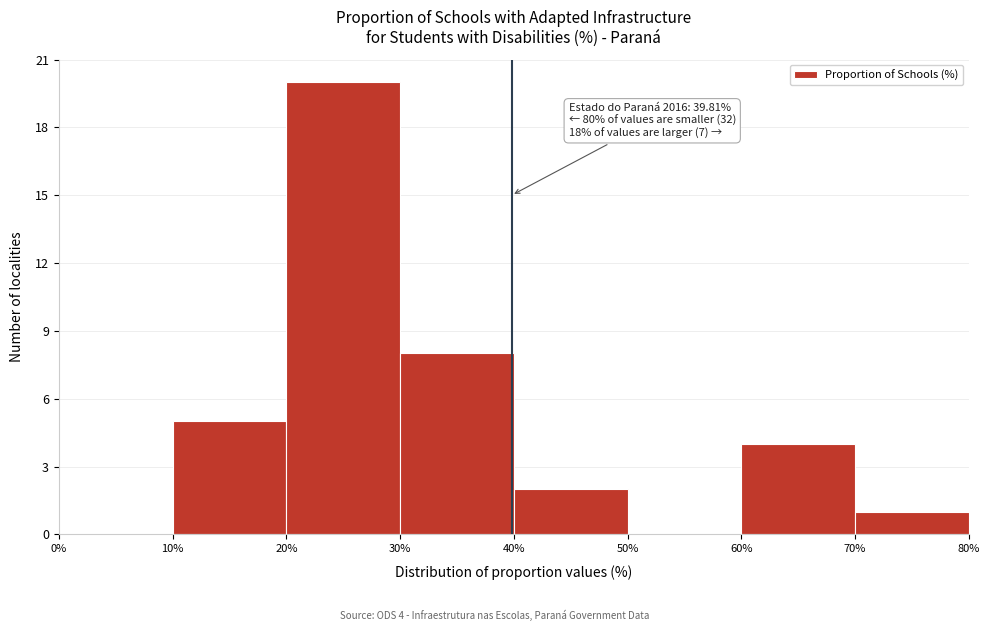

Which range on the x-axis has the tallest bar?

20% to 30%